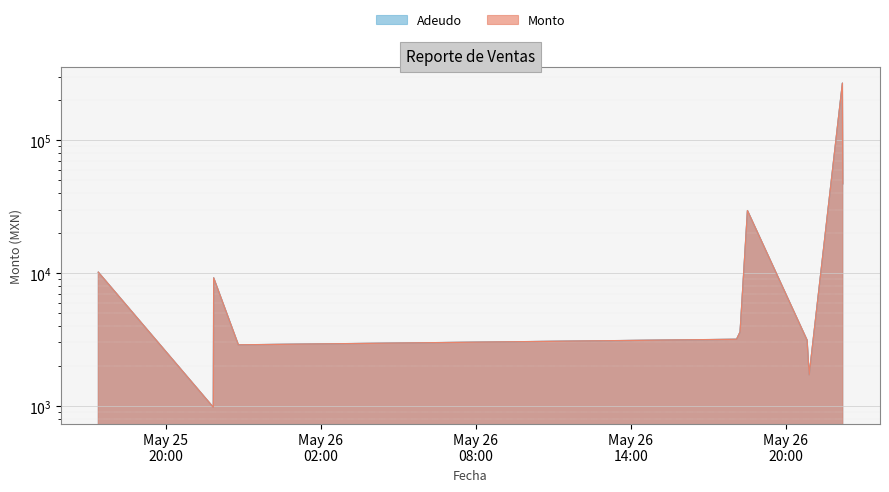

The Adeudo series shows 2880.0 at 2022-05-25 22:48:16. True or false?

True